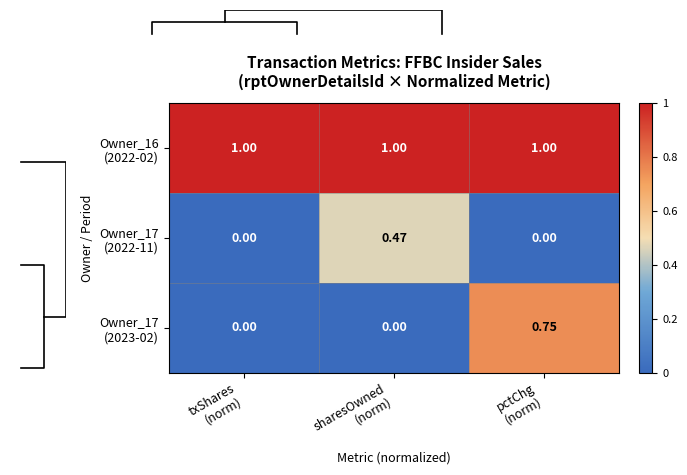

What is the sum of all Owner_17 (2022-11) values?

0.5